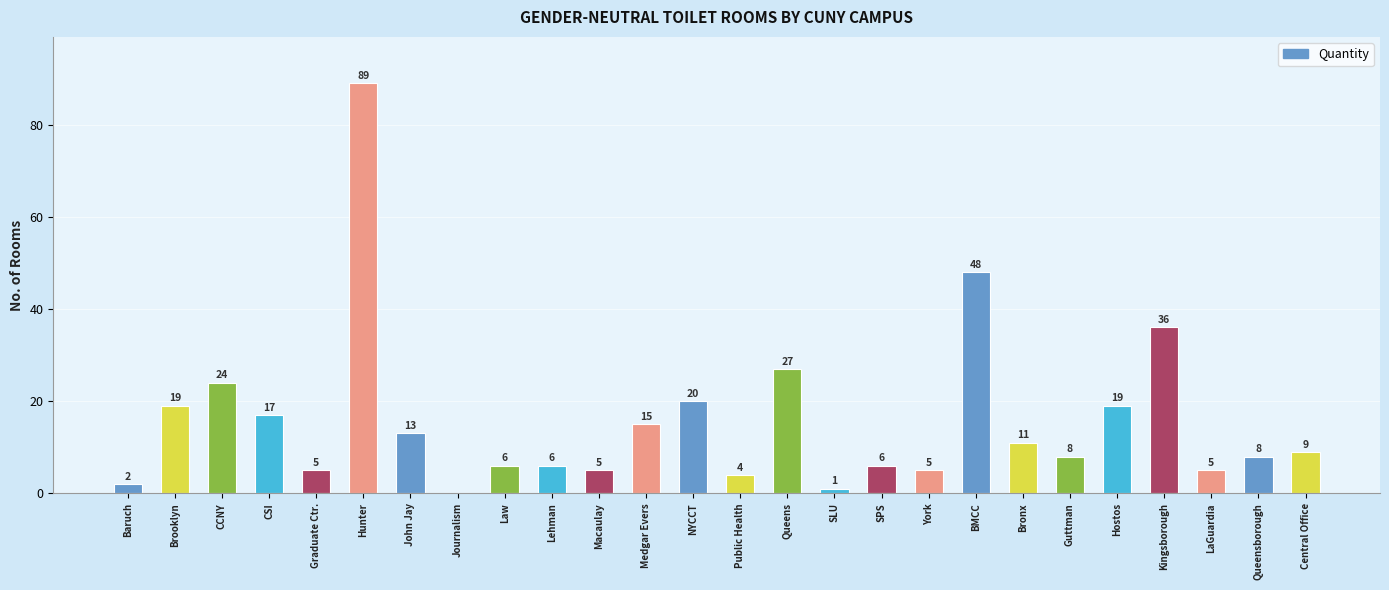

Count the number of categories in the chart.

26